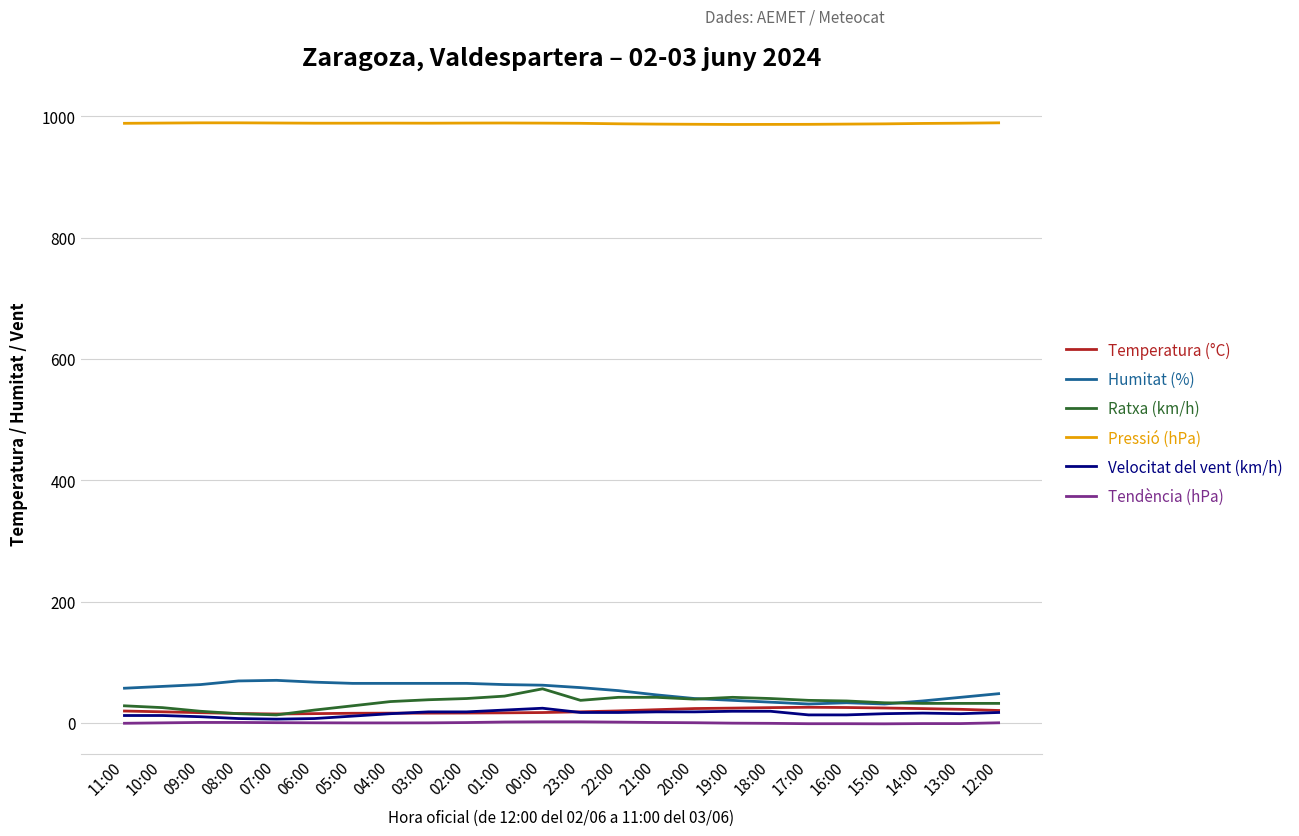

How many lines are shown in the chart?

6